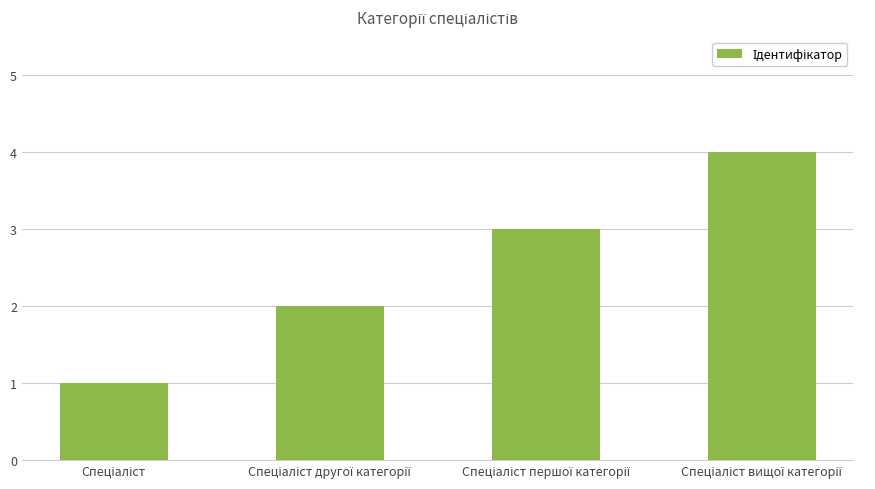

What is the difference between the maximum and minimum values?

3